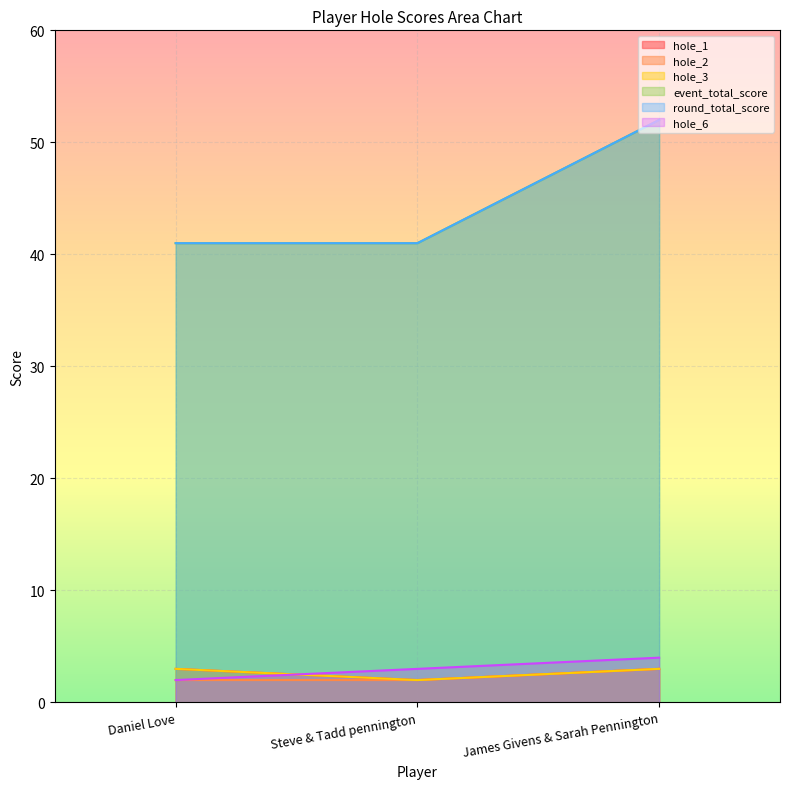

Between Daniel Love and Steve & Tadd pennington, which is larger?

Daniel Love